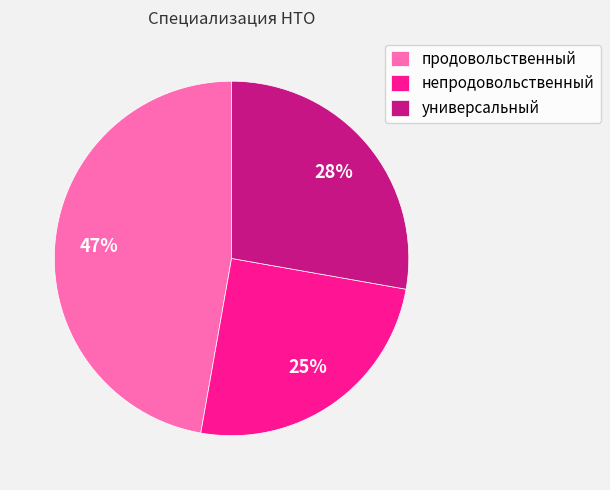

Is it true that продовольственный is 33% of the pie?

False